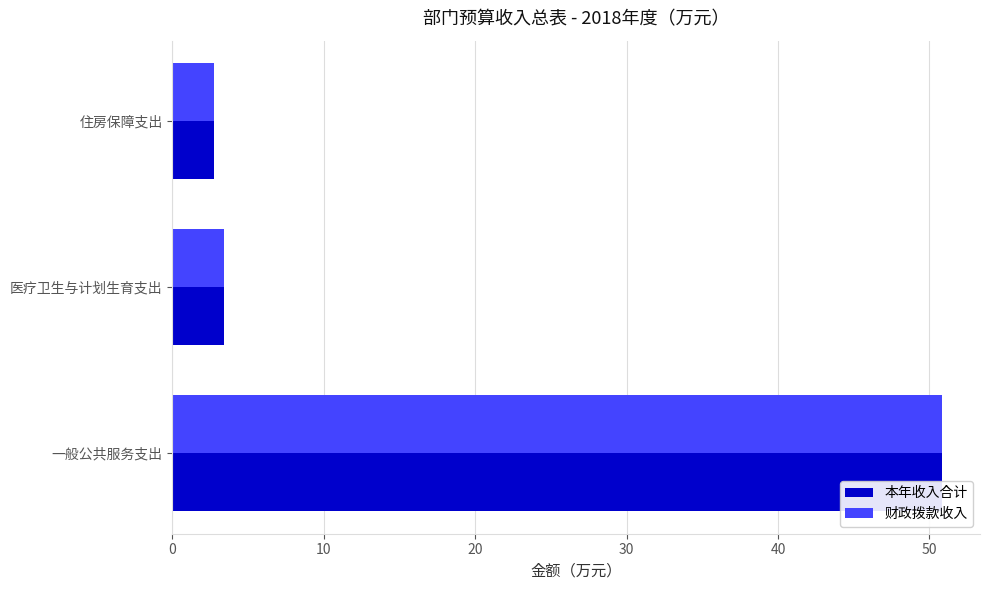

How many bars are there in total?

6